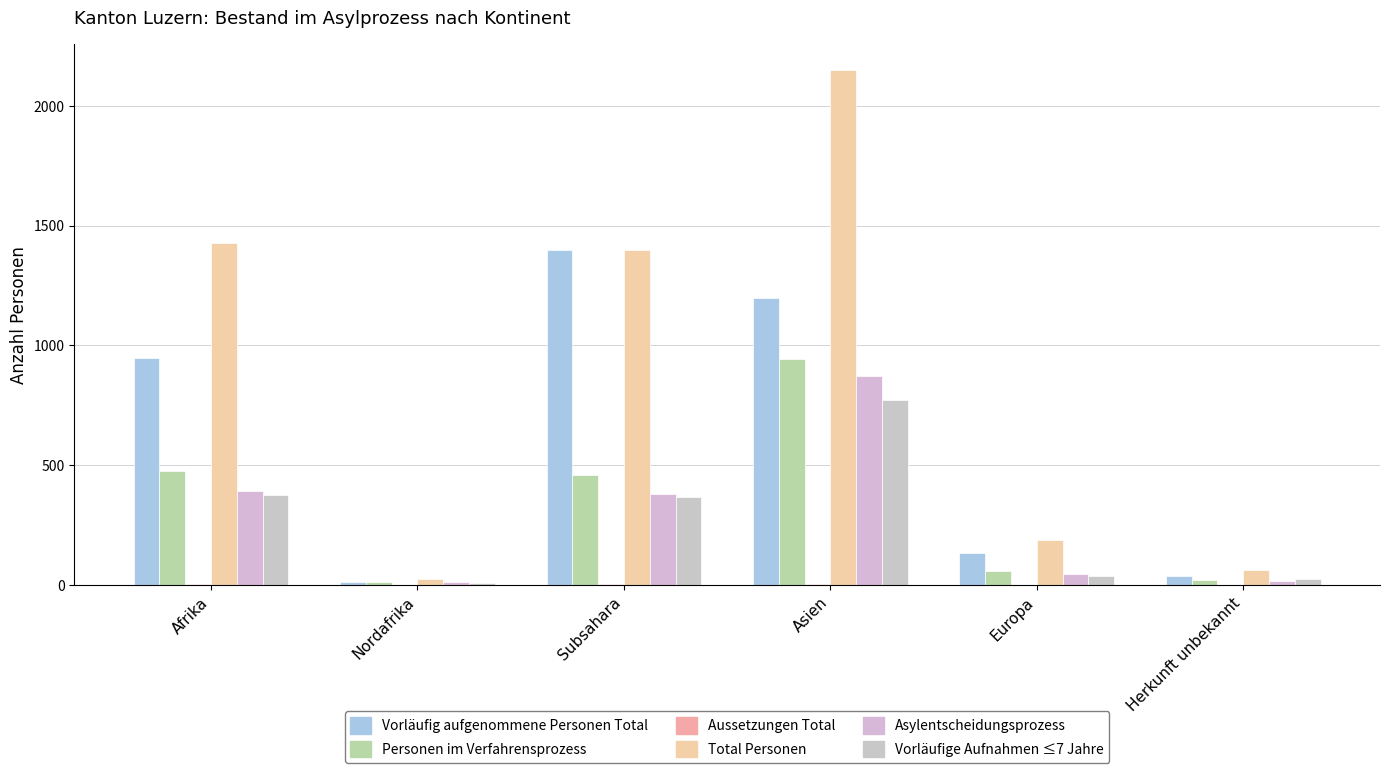

Which series has the largest range (max minus min)?

Total Personen